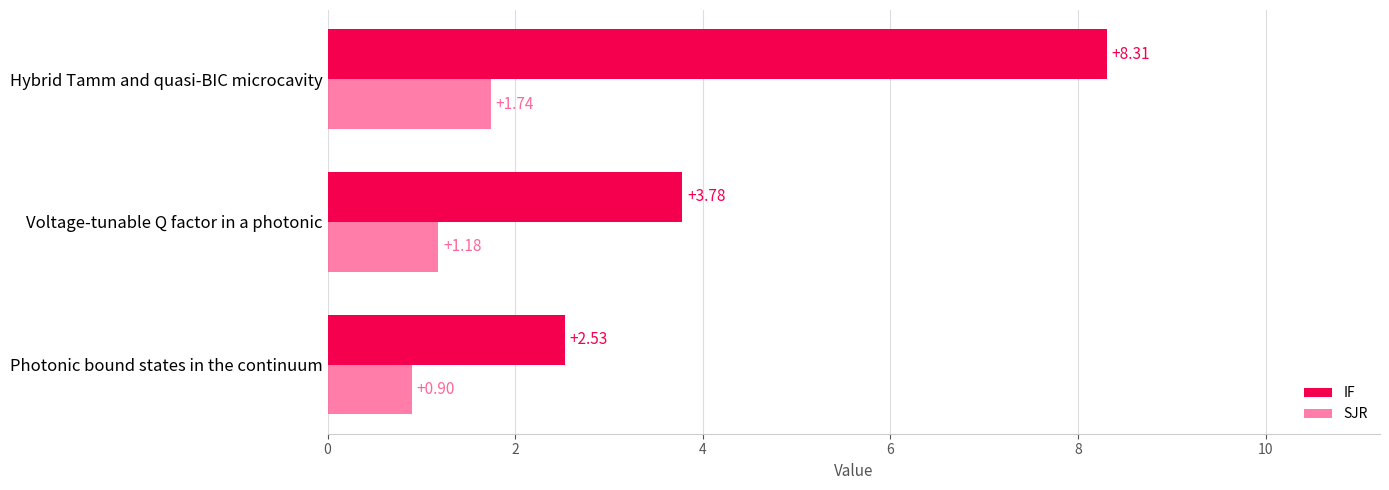

Is the value of SJR at Hybrid Tamm and quasi-BIC microcavity greater than the value of IF at Voltage-tunable Q factor in a photonic?

No